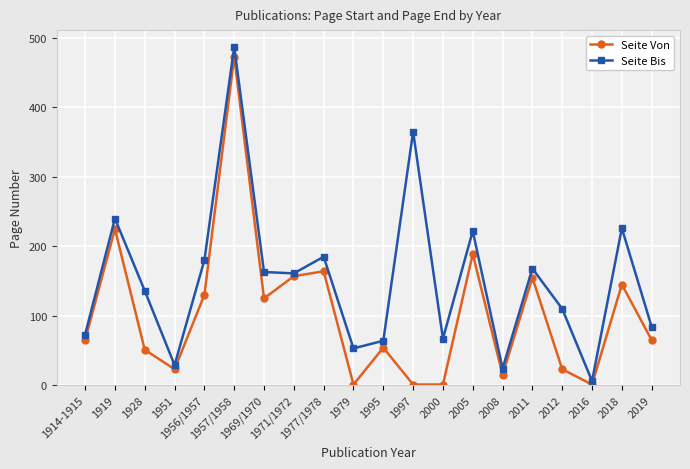

Which series has the largest total across all categories?

Seite Bis